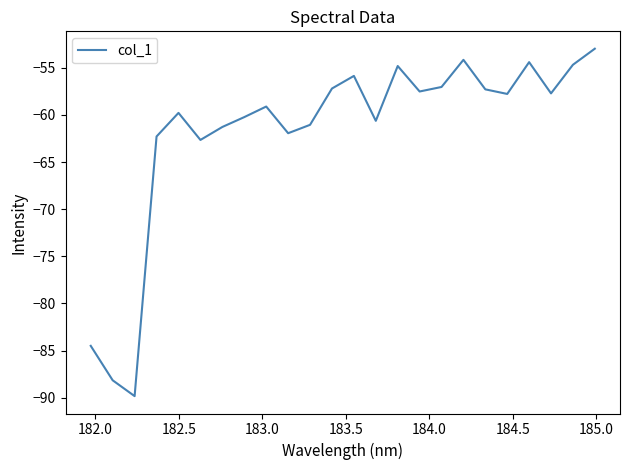

What is the smallest value displayed?

-89.8